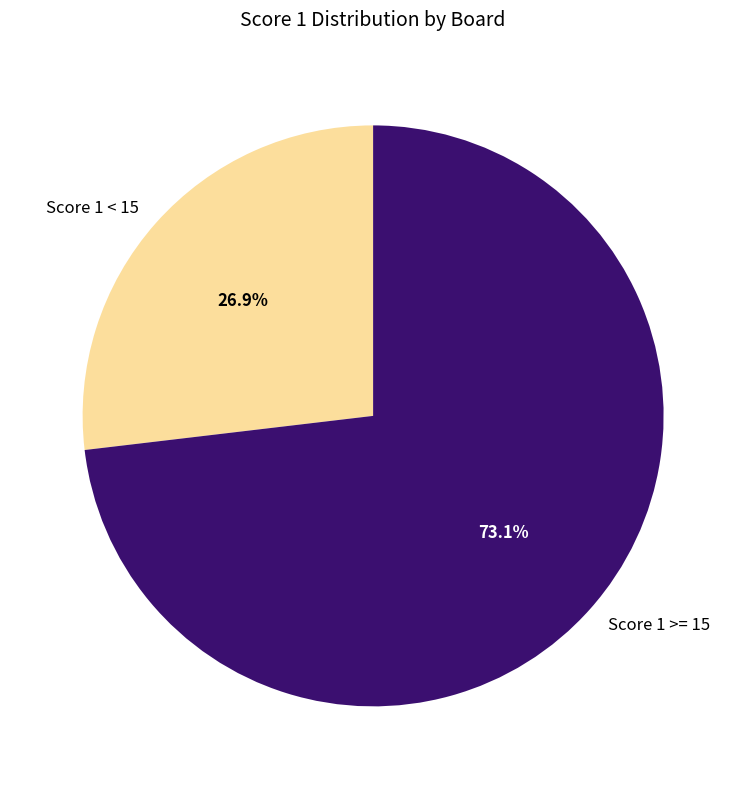

To the nearest percent, what is the average slice percentage?

50%